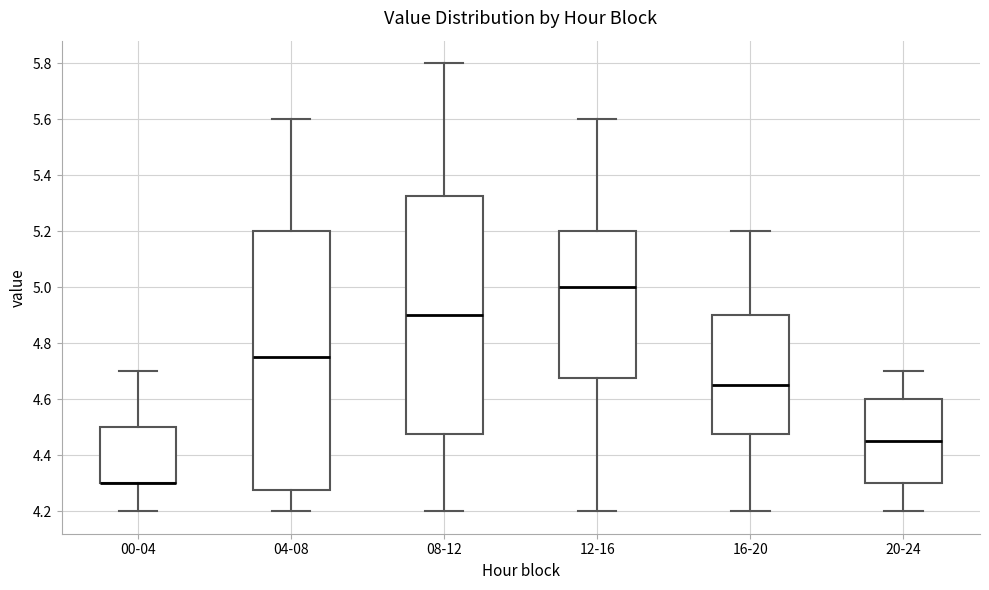

Where does the upper whisker of the box for 08-12 end on the y-axis? The values are not printed on the chart, so give them approximately, as read against the axis.

5.80